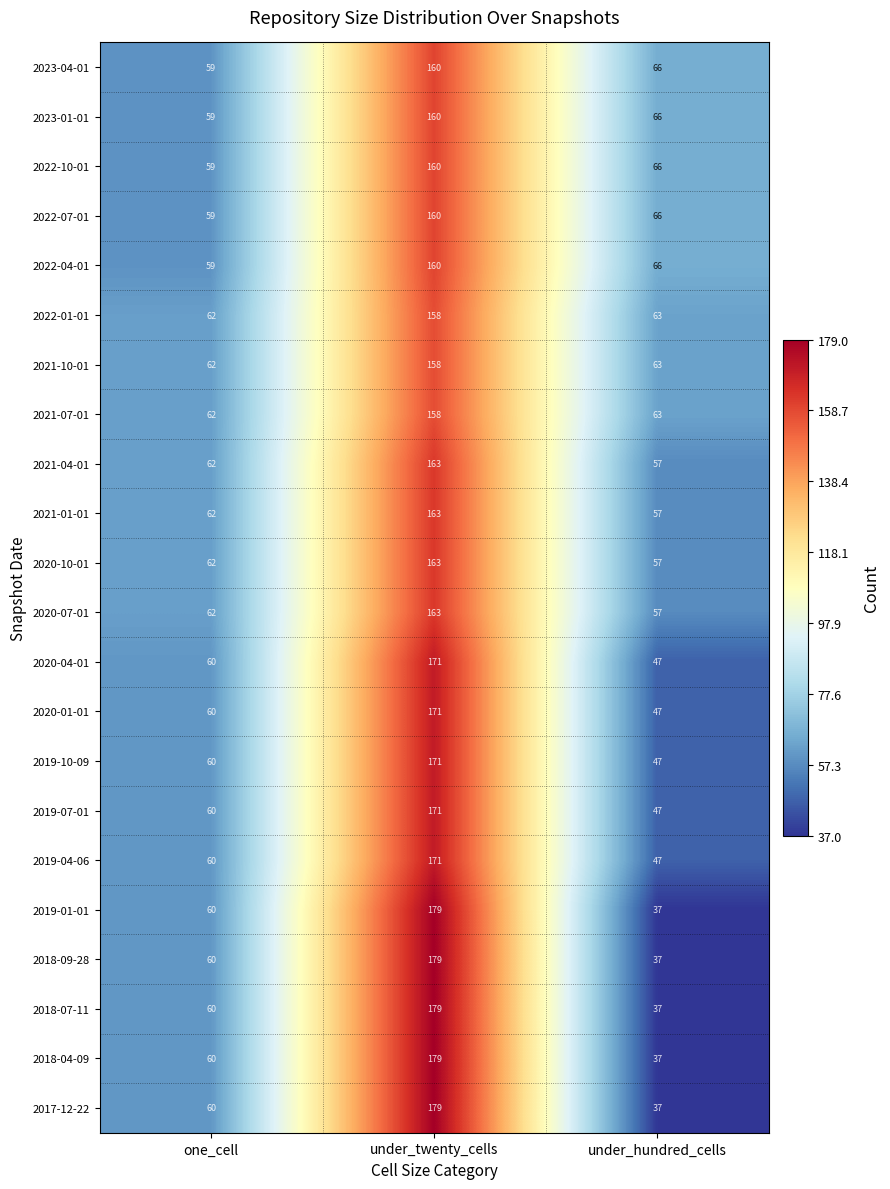

What is the total value across all series at under_hundred_cells?

1167